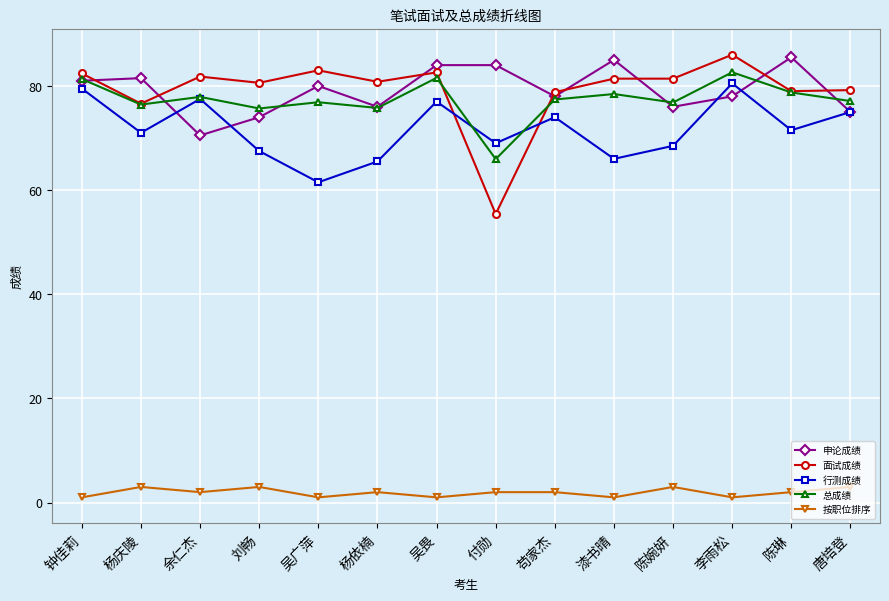

The value of 面试成绩 at 钟佳莉 is 82.4. True or false?

True